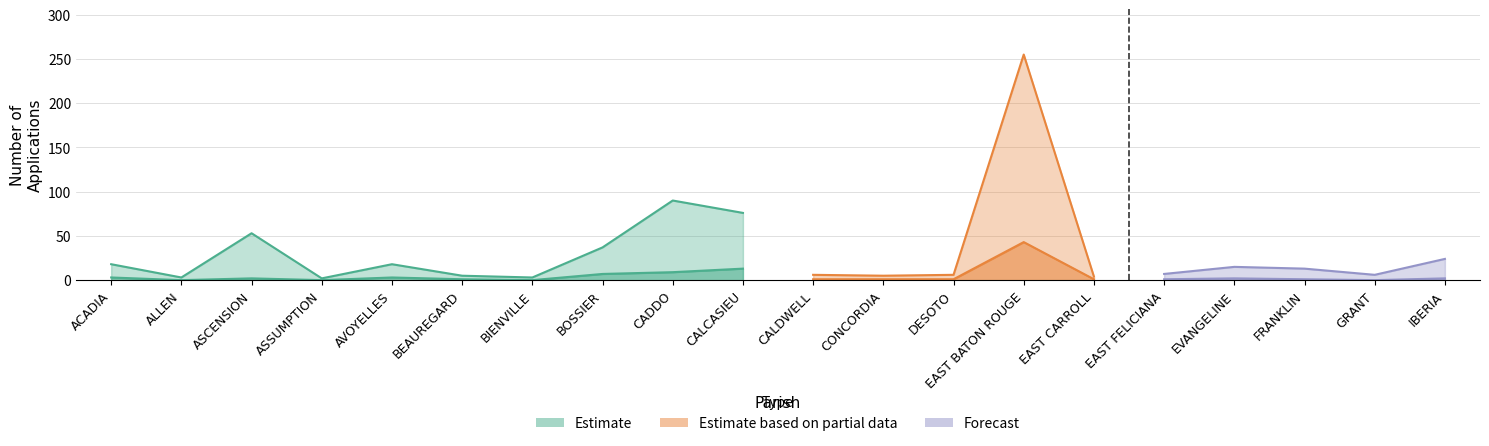

Is it true that REJECTED equals 4 at GRANT?

False